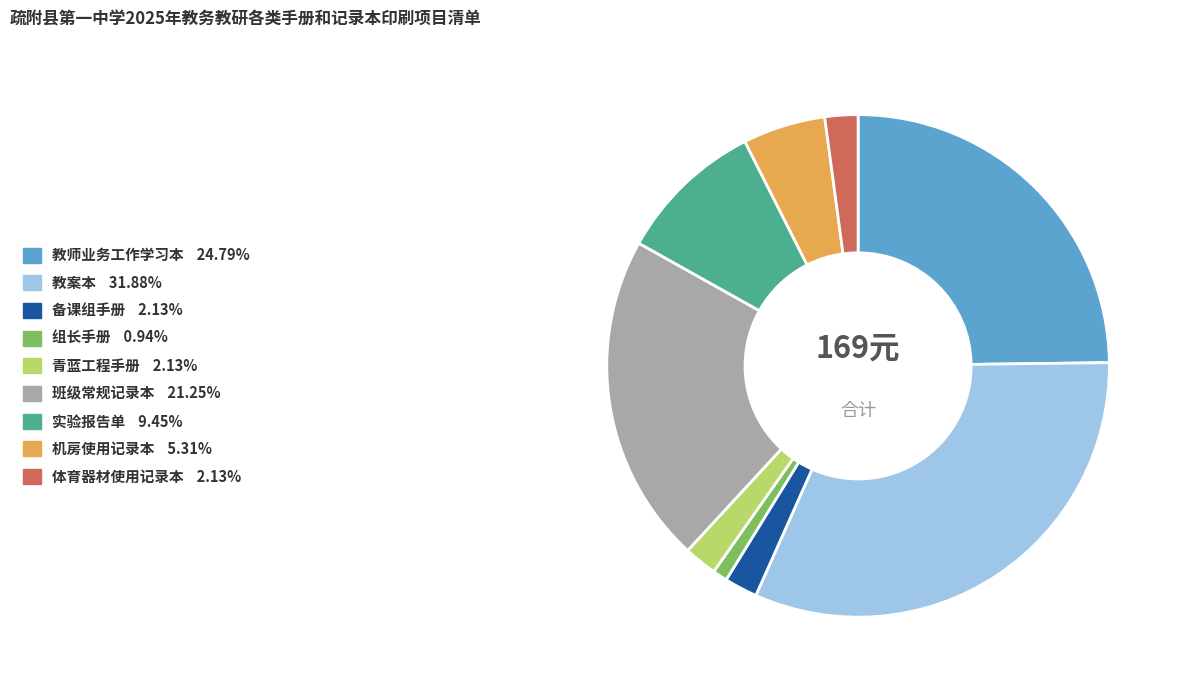

Does 班级常规记录本 represent more than half of the total?

No